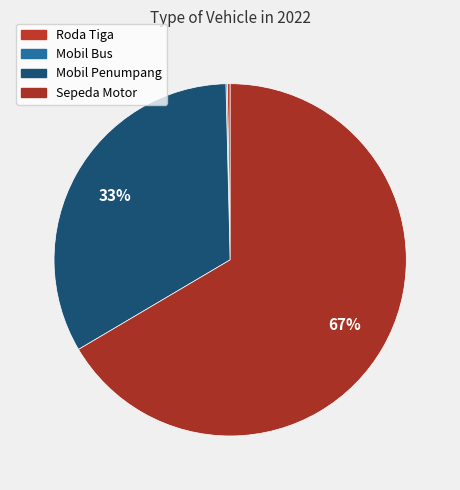

What is the change in value from Roda Tiga to Mobil Penumpang?

+8496